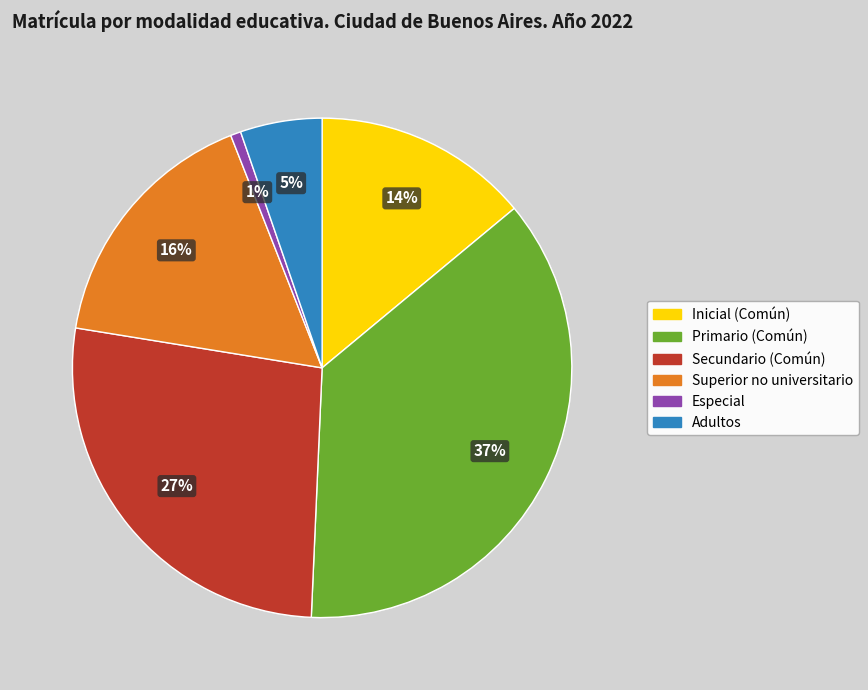

Which category has the biggest portion of the pie?

Primario (Común)